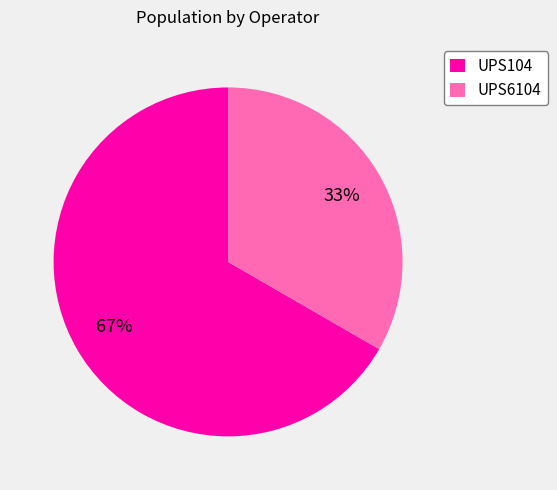

Between UPS6104 and UPS104, which is larger?

UPS104